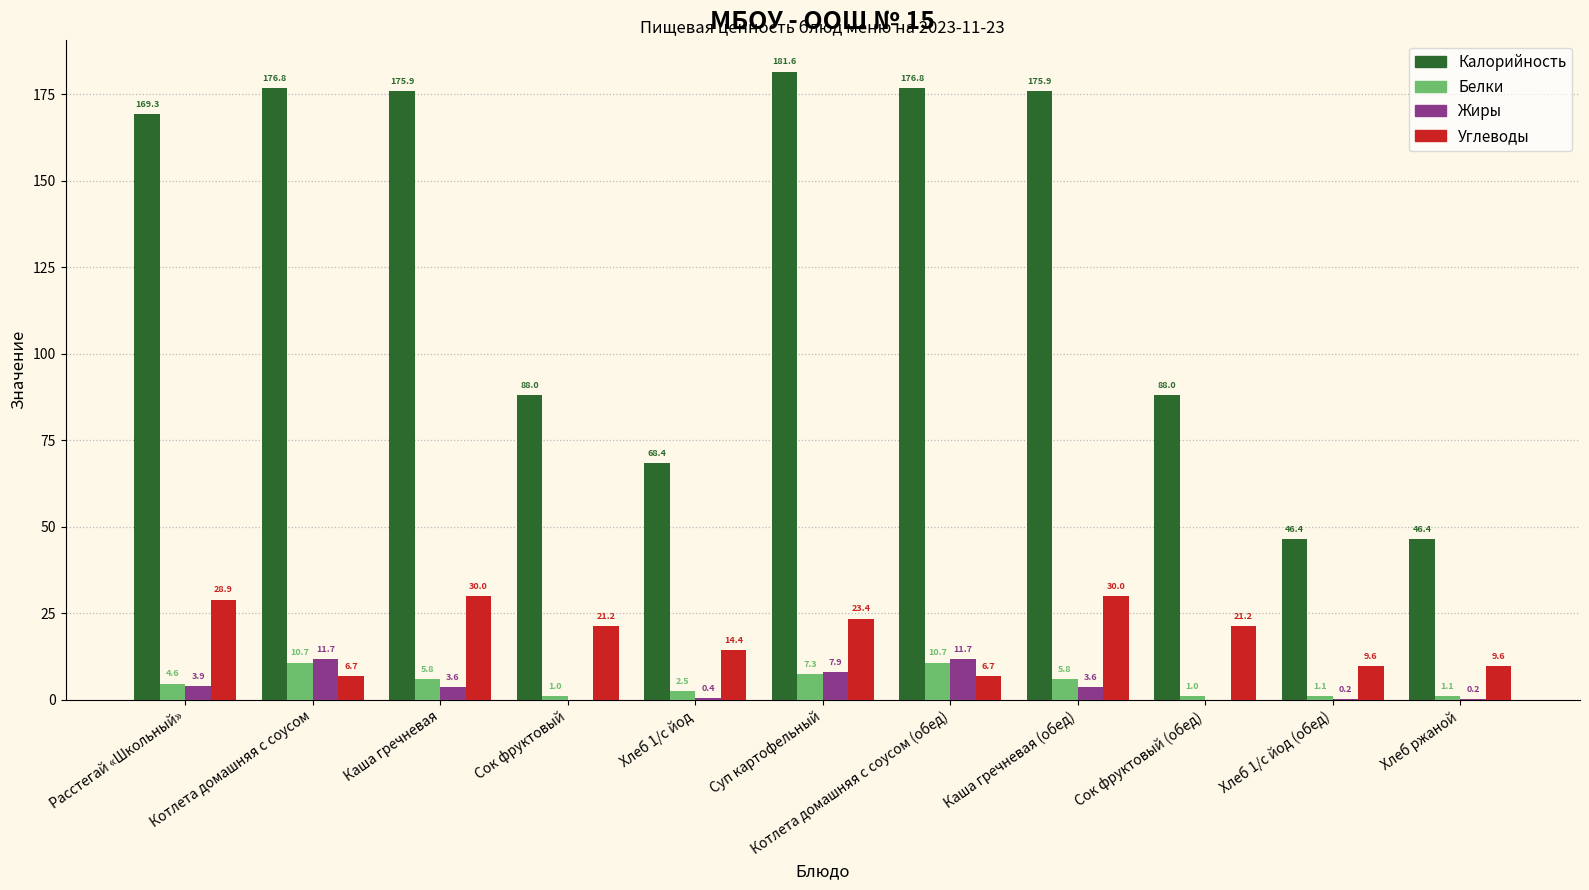

Which series has the largest range (max minus min)?

Калорийность